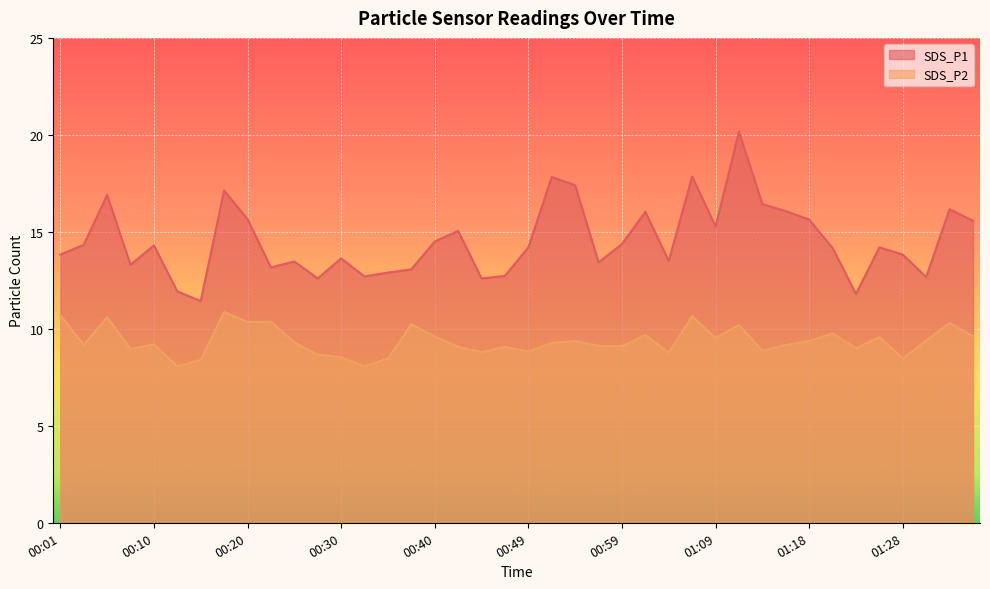

What position from the left is 00:54?

23